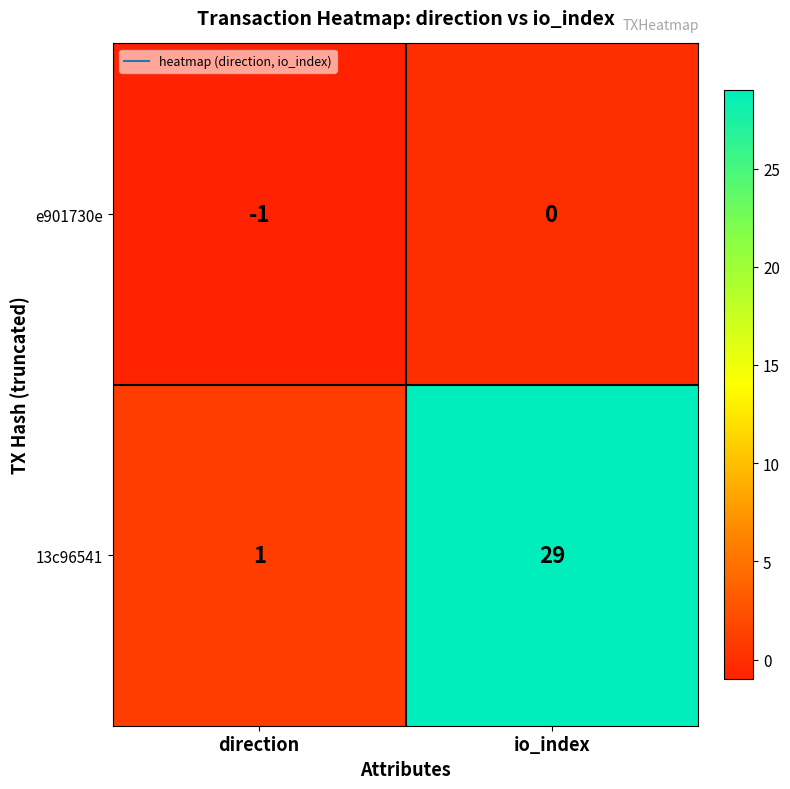

Reading right to left, what are all the values shown in this chart?

e901730e: io_index=0	direction=-1
13c96541: io_index=29	direction=1